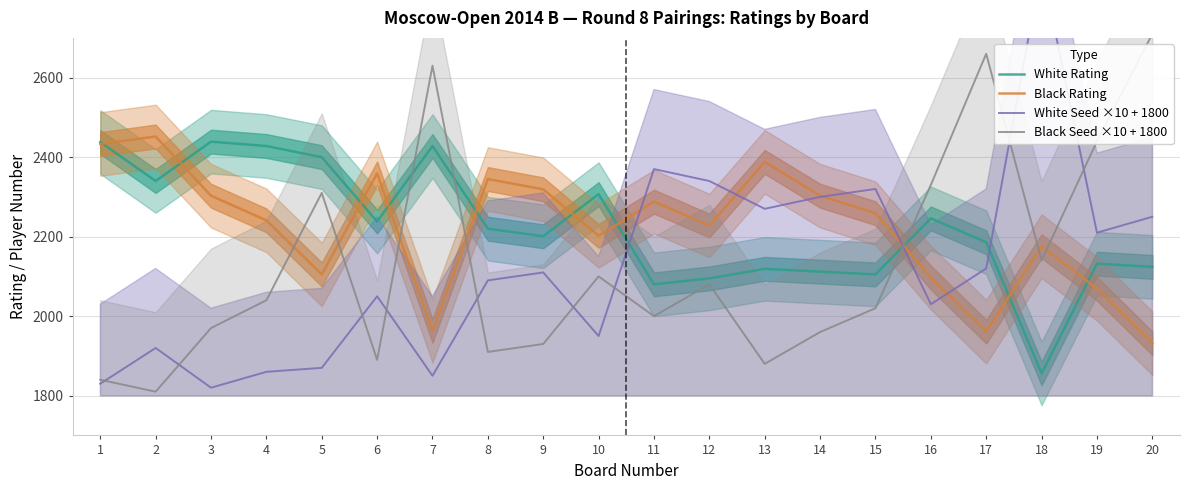

What is the sum of all Black Seed ×10 + 1800 values?

42650